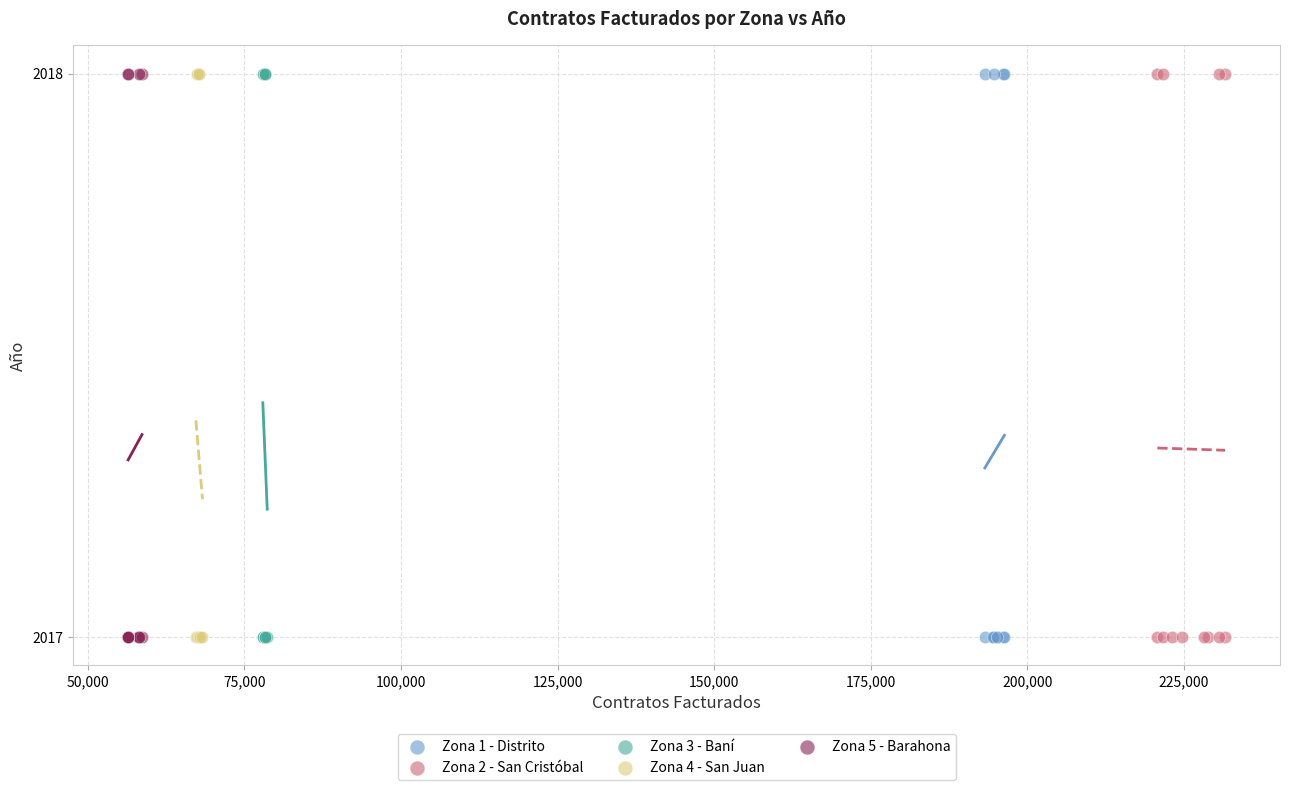

What are all the series names shown in the legend?

Zona 1 - Distrito, Zona 2 - San Cristóbal, Zona 3 - Baní, Zona 4 - San Juan, Zona 5 - Barahona